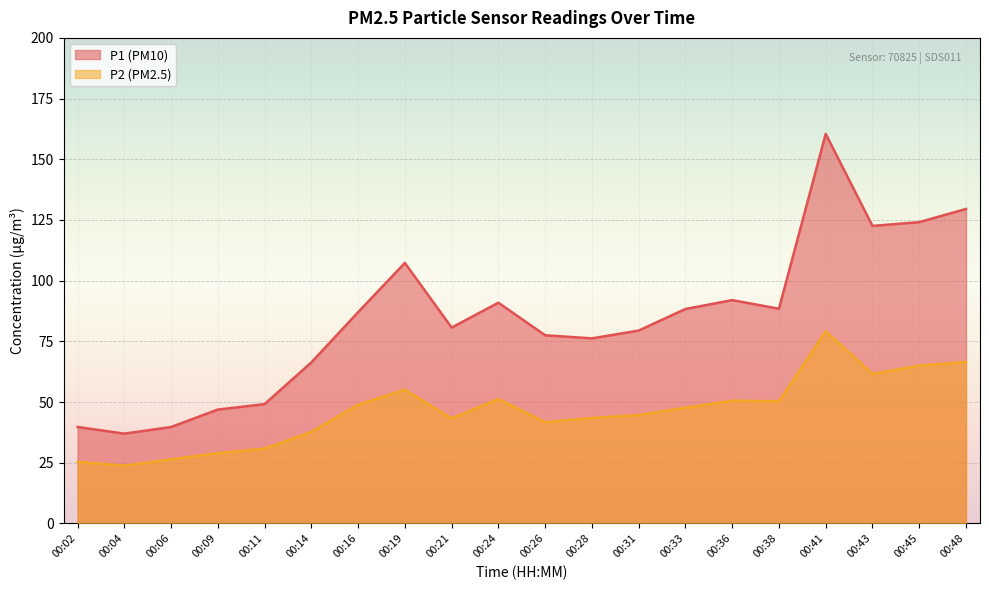

What is the value of the P1 point at the 14th from the left?

88.3